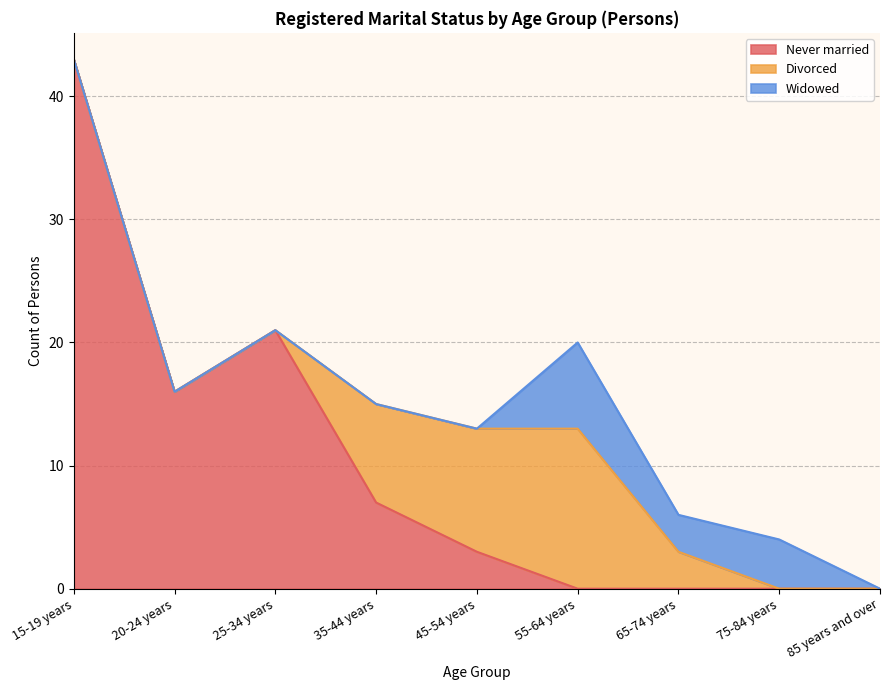

True or false: Never married has more than 0 points higher than both neighbors.

True